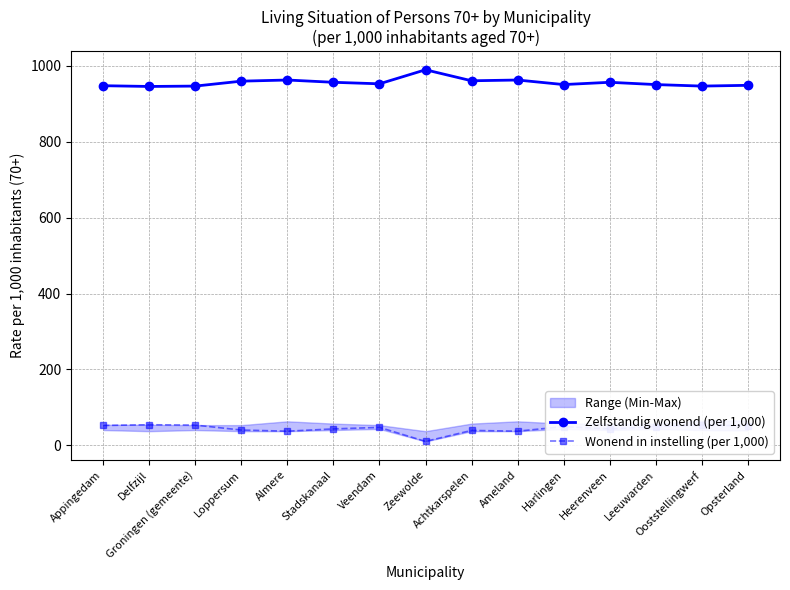

List the series in order of their peak value, lowest first.

Wonend in instelling (per 1,000), Zelfstandig wonend (per 1,000)